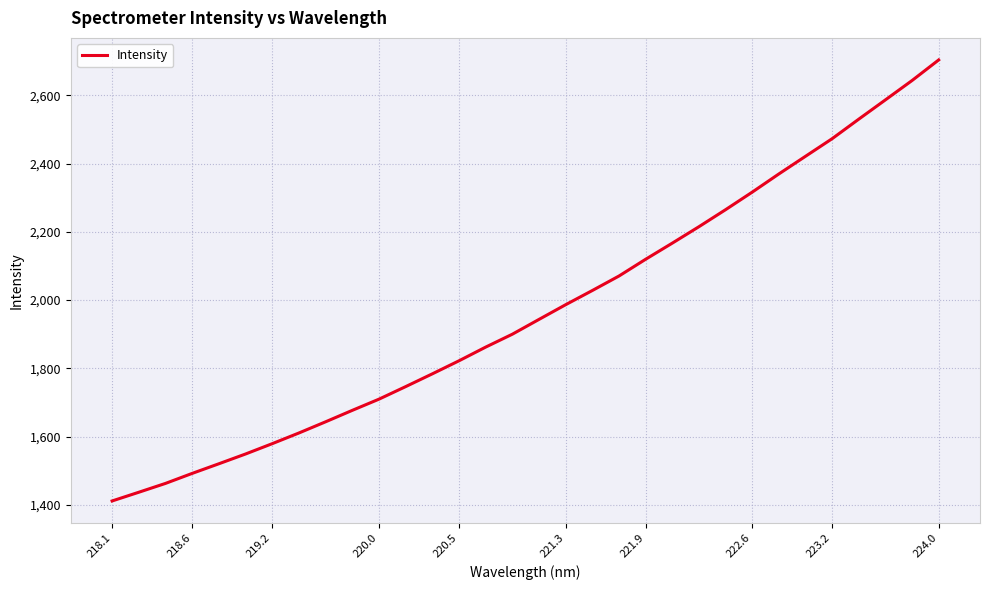

What is the difference between the maximum and minimum values?

1292.6